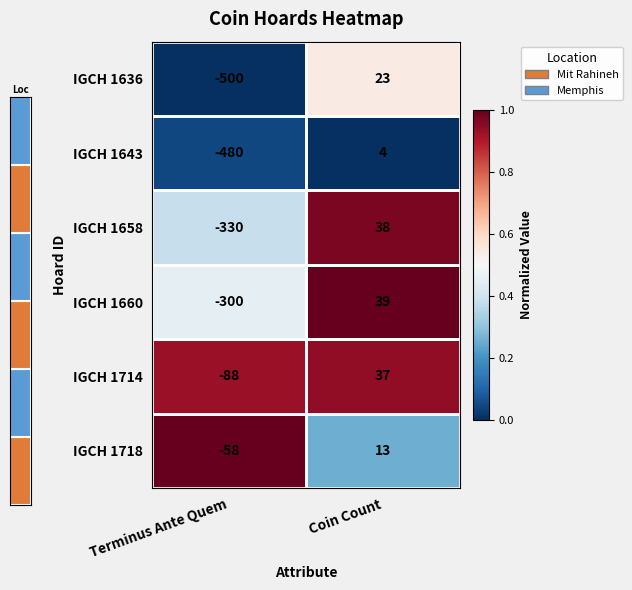

Which label corresponds to the smallest value in the chart?

Terminus Ante Quem